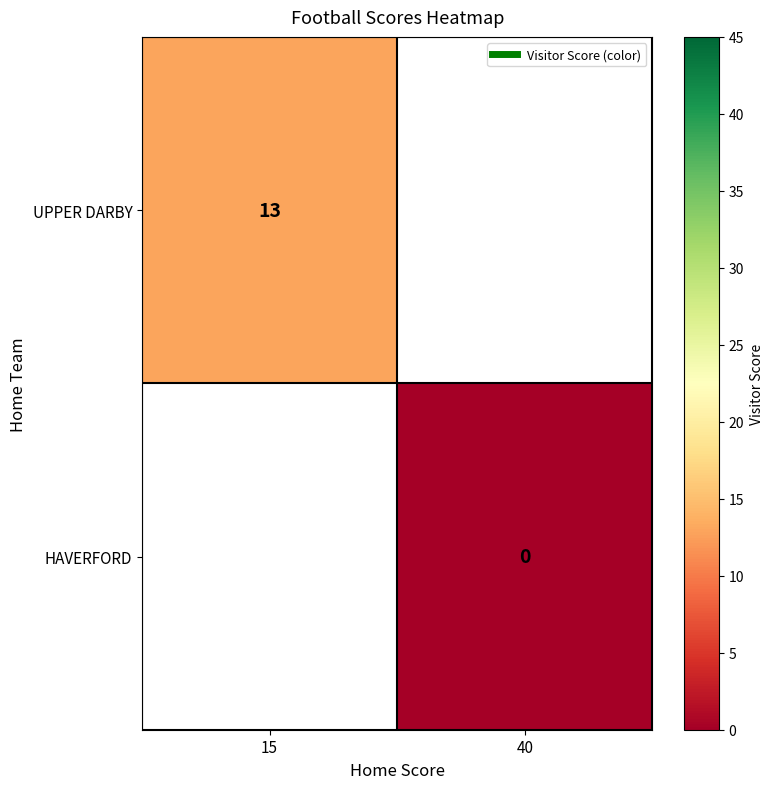

What is the lowest value of the UPPER DARBY series?

13.0